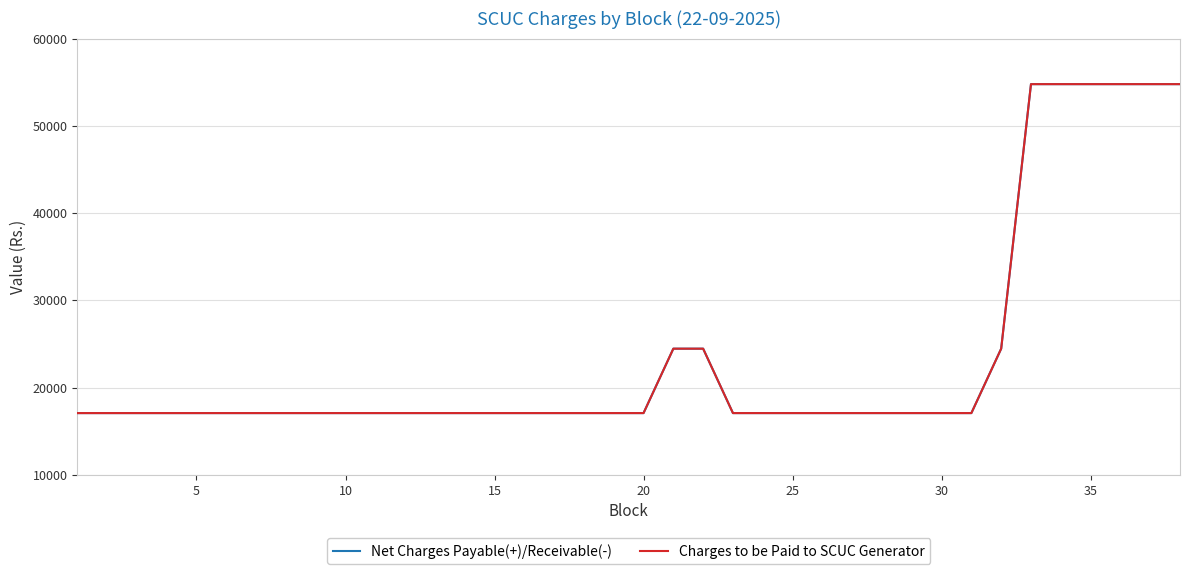

What is the difference between the maximum and minimum values in the Net Charges Payable(+)/Receivable(-) series?

37687.2